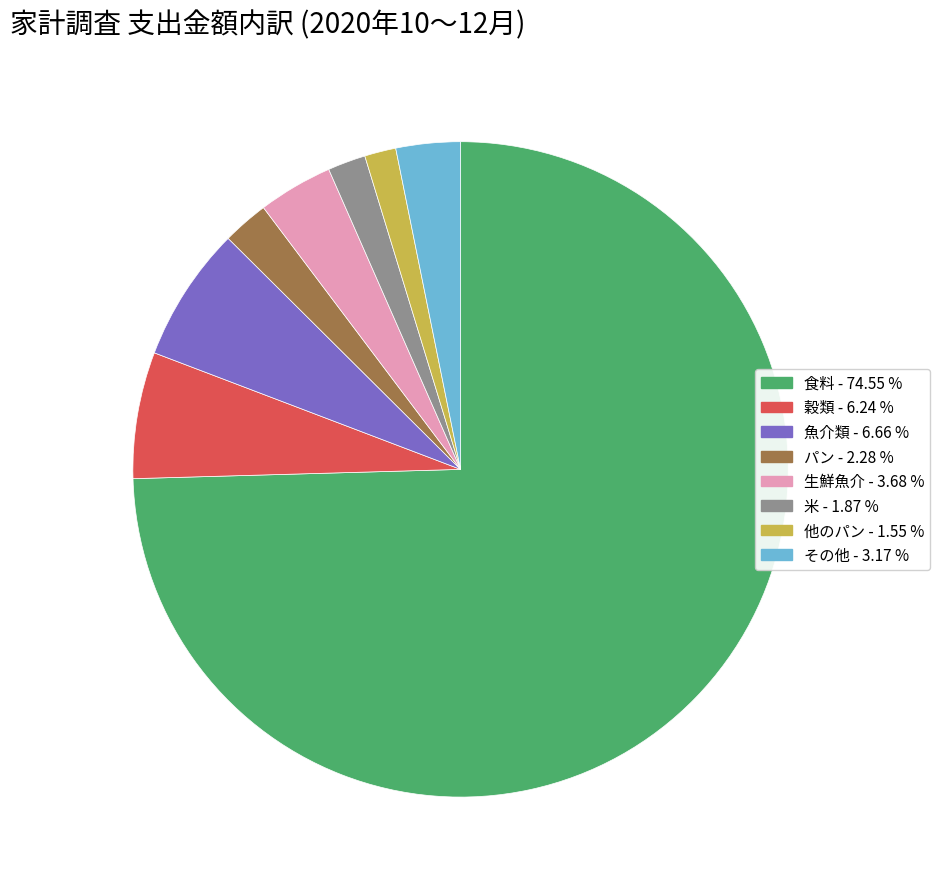

Does any single category account for the majority?

Yes